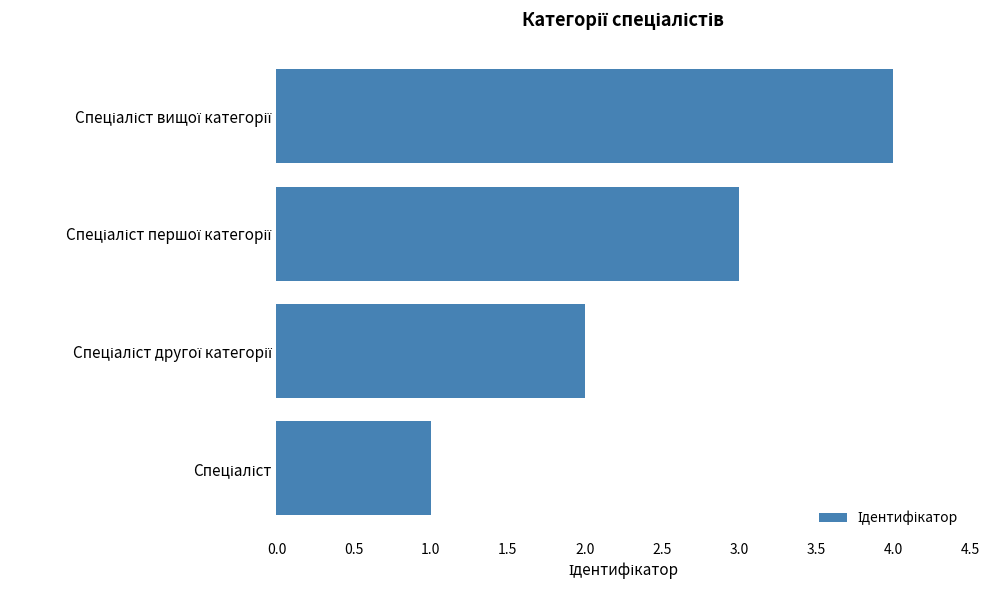

What is the difference between the maximum and minimum values?

3